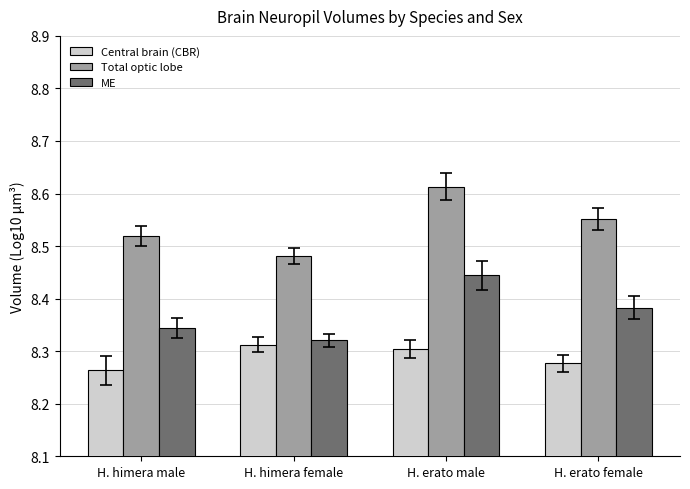

The value of Total optic lobe at H. himera male is 12.8. True or false?

False